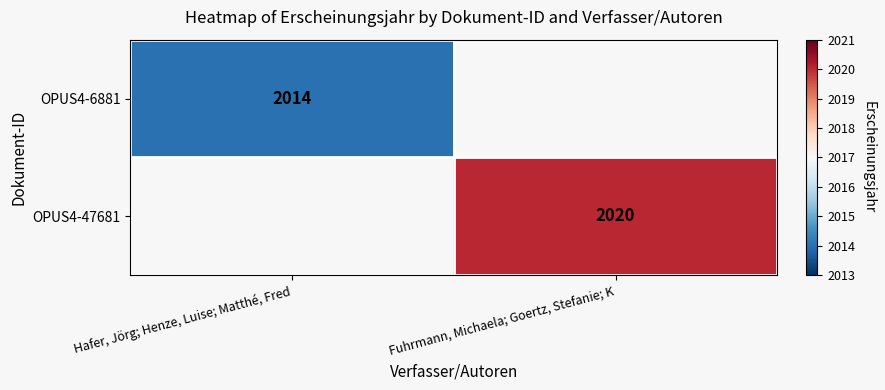

Is it true that OPUS4-6881 equals 3050 at Hafer, Jörg; Henze, Luise; Matthé, Fred?

False